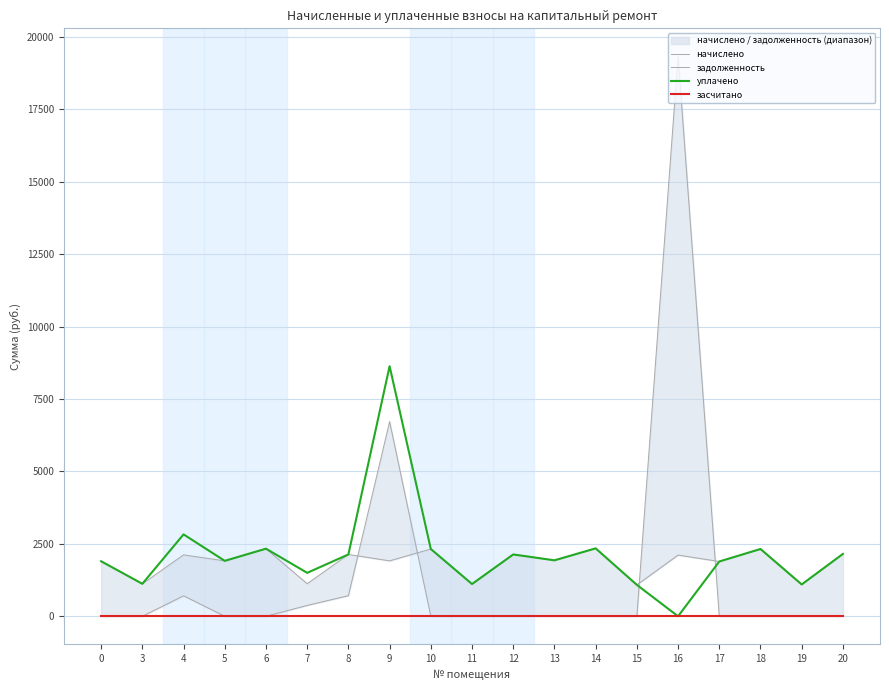

The value of начислено at 4 is 1360.8. True or false?

False